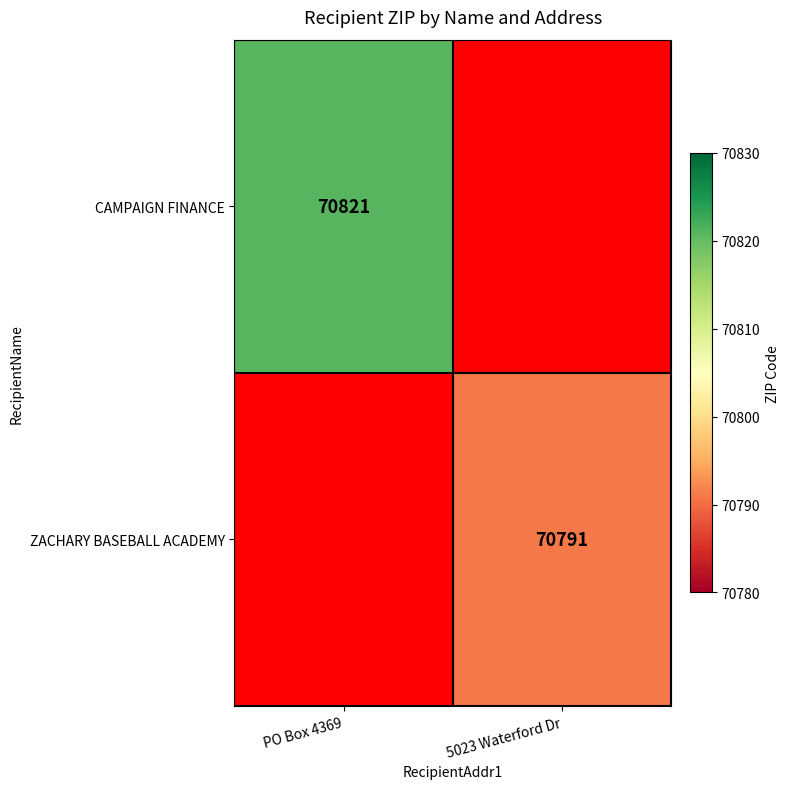

Which category has the highest value across all series?

PO Box 4369